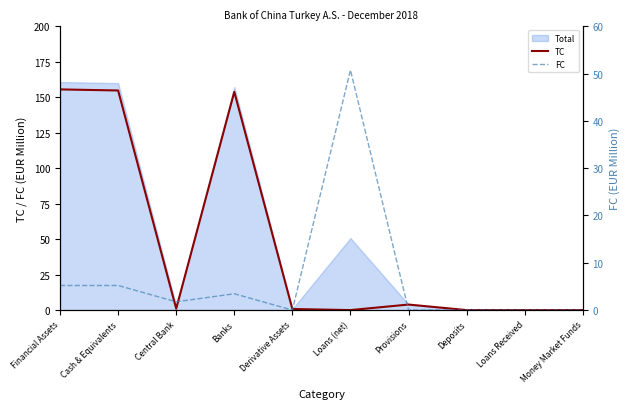

Between Financial Assets and Loans (net), which series saw the biggest shift?

TC